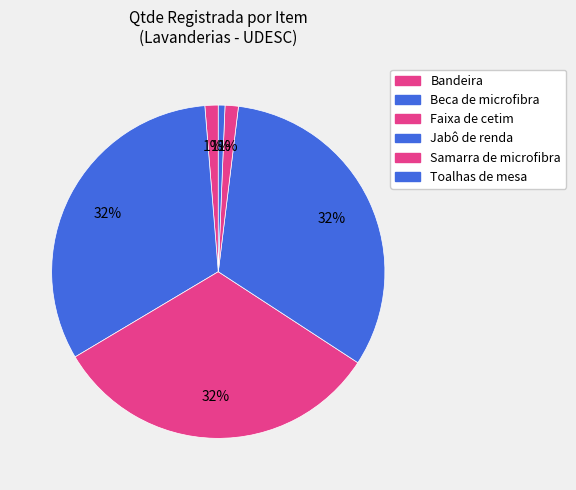

How many segments does this pie chart have?

6